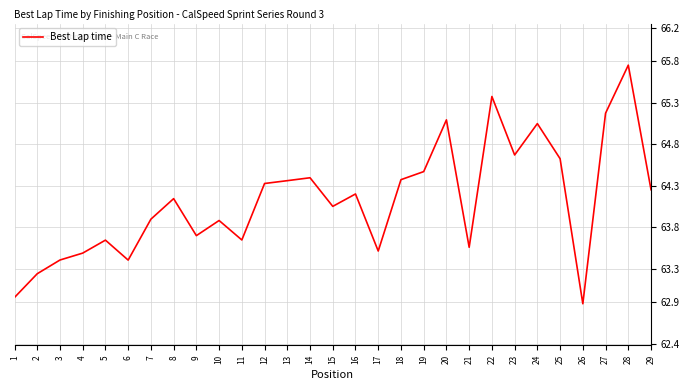

What is the minimum value shown in the chart?

62.9